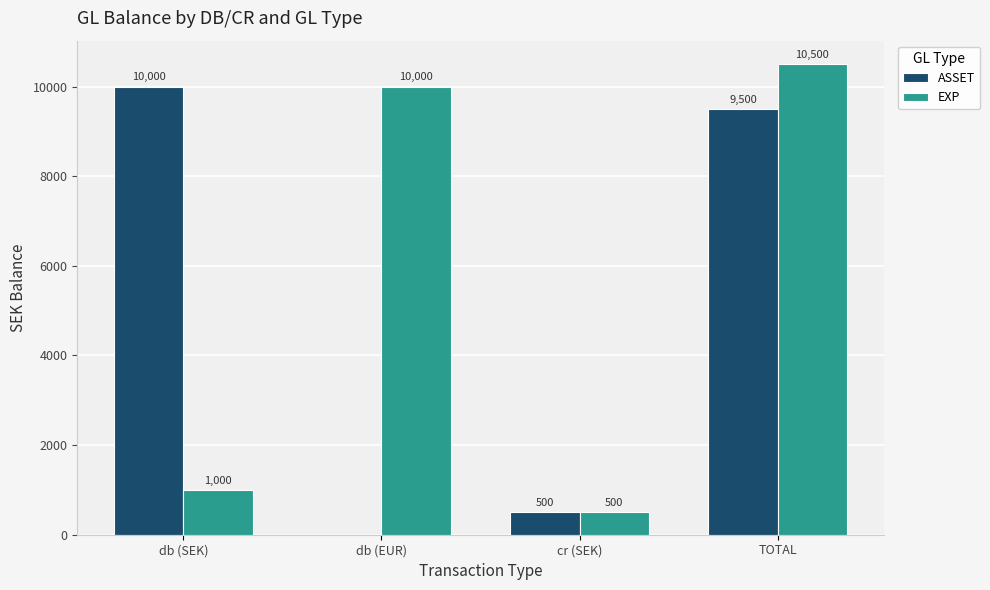

What is the sum of all EXP values?

22000